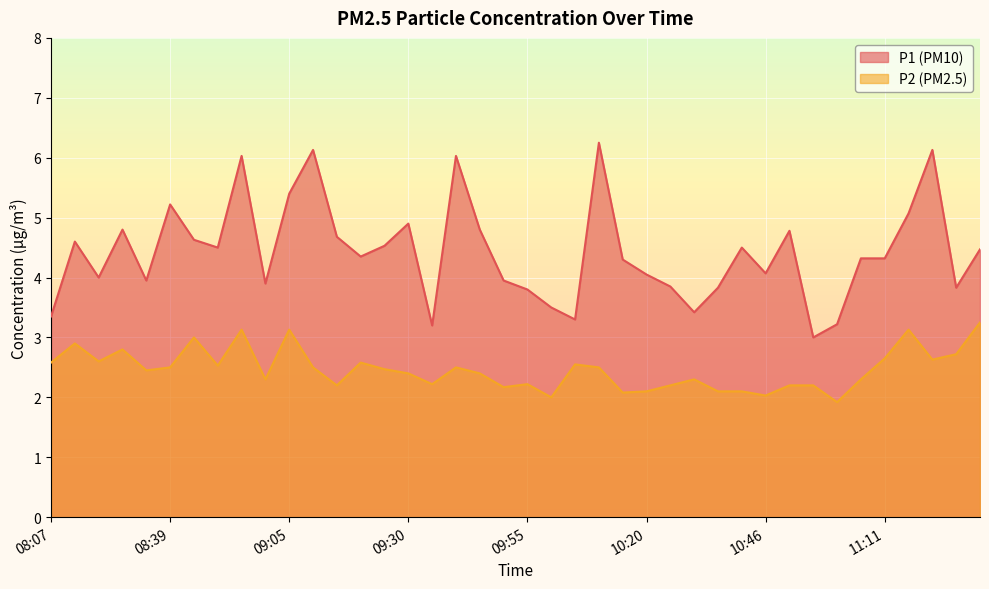

Which series changed the most between 09:35 and 10:51?

P1